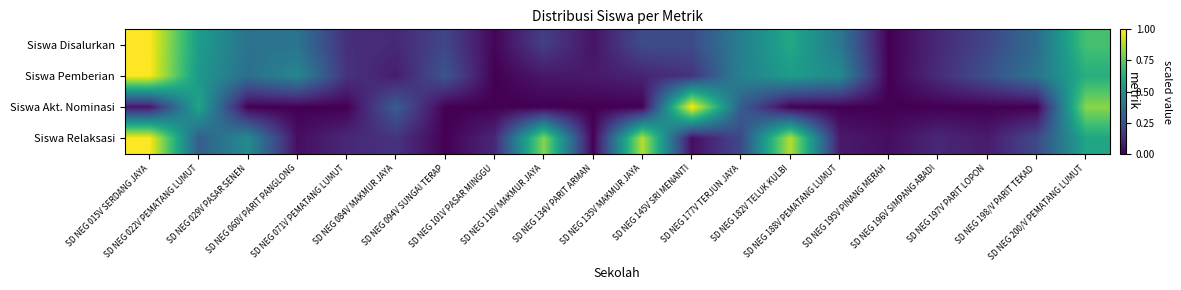

How many data points does each series have?

20